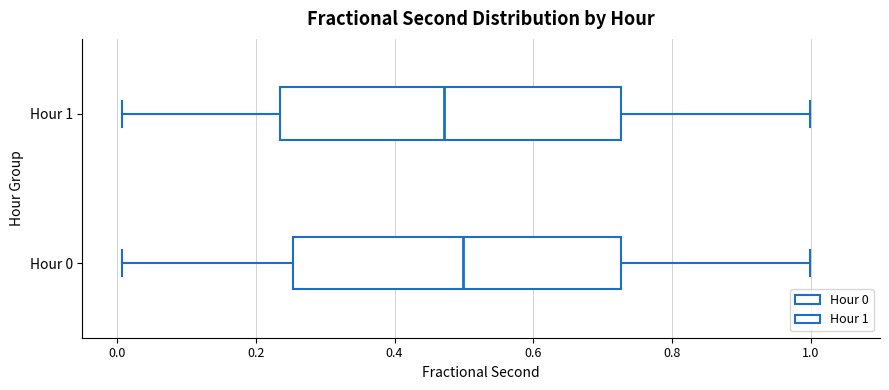

Reading bottom to top, transcribe this box plot: for each box, give where its median line is, the range the box spans, and where its two whiskers end, as read against the x-axis. The values are not printed on the chart, so give them approximately, as read against the axis.

Hour 0: median 0.50, box 0.26 to 0.72, whiskers 0.00 to 1.00
Hour 1: median 0.48, box 0.24 to 0.72, whiskers 0.00 to 1.00